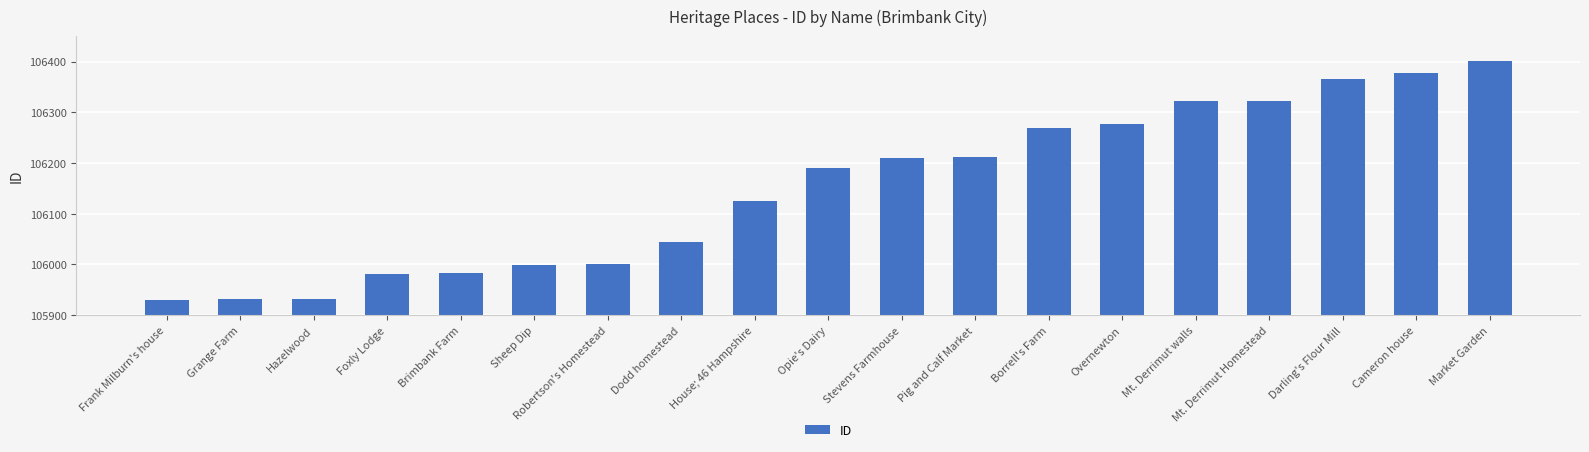

Which label corresponds to the largest value in the chart?

Market Garden